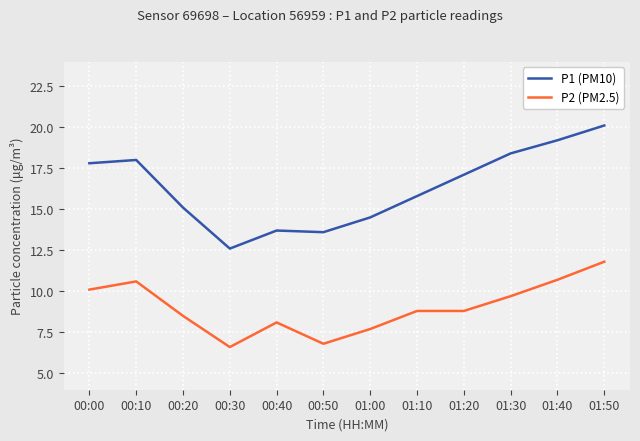

What is the sum of all P1 (PM10) values?

195.9